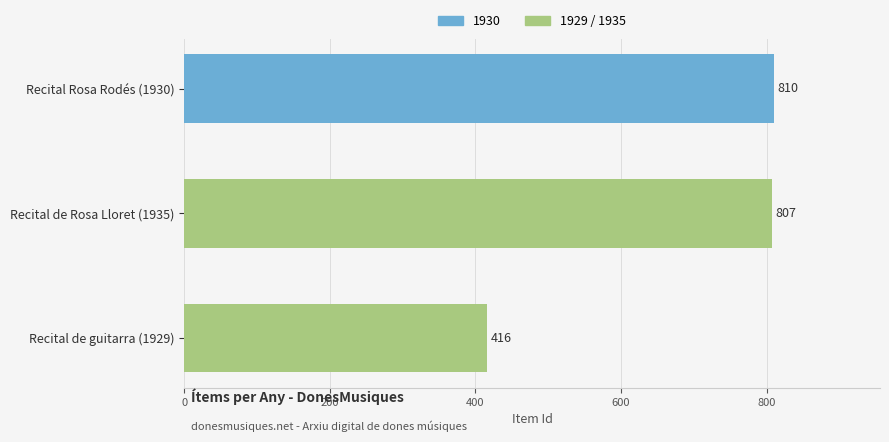

The chart shows a value of 172 at Recital Rosa Rodés (1930). True or false?

False